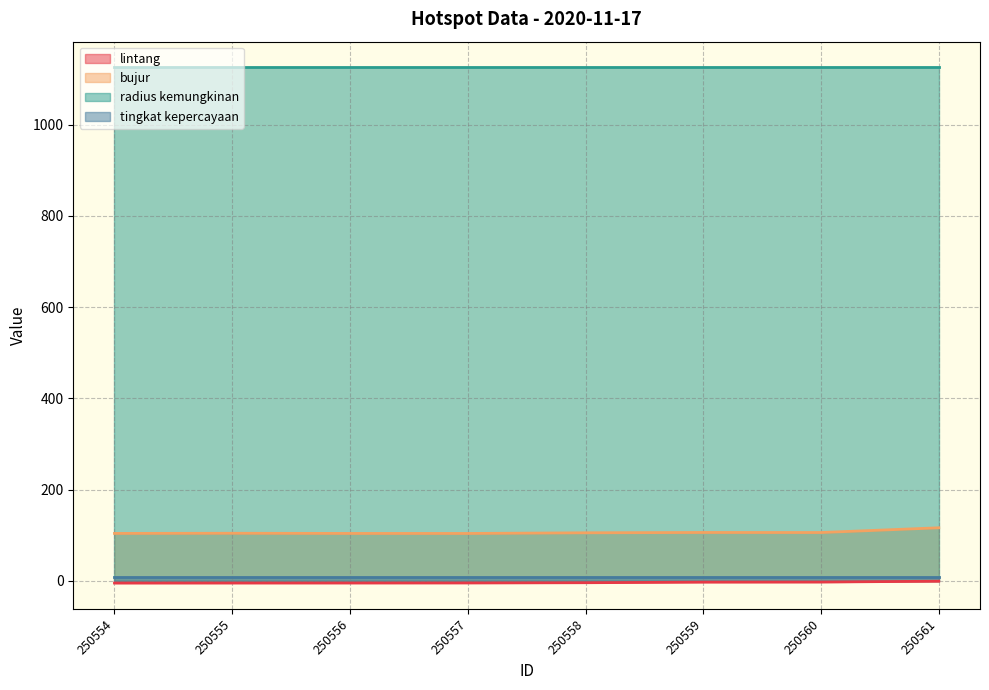

True or false: bujur and lintang intersect in this chart.

False